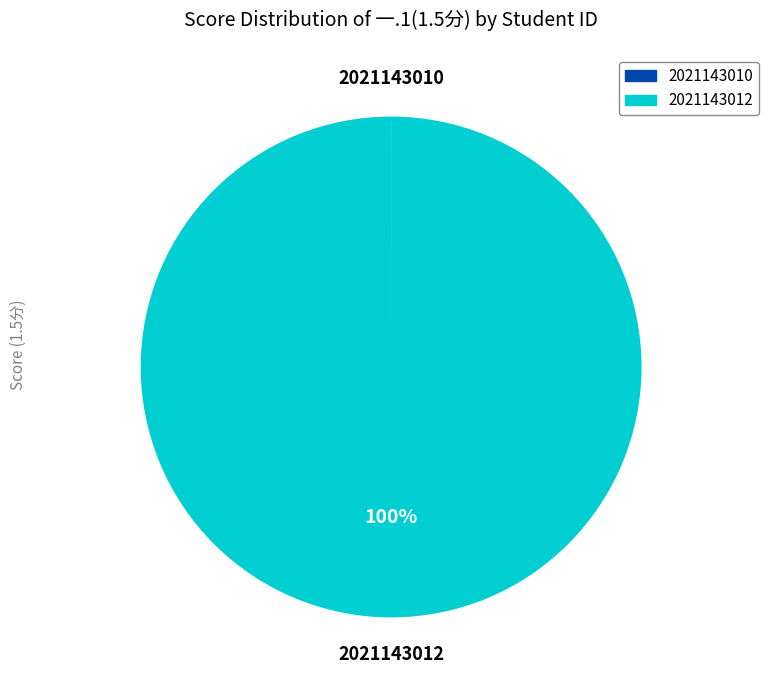

To the nearest percent, what percentage of the pie is 2021143012?

100%